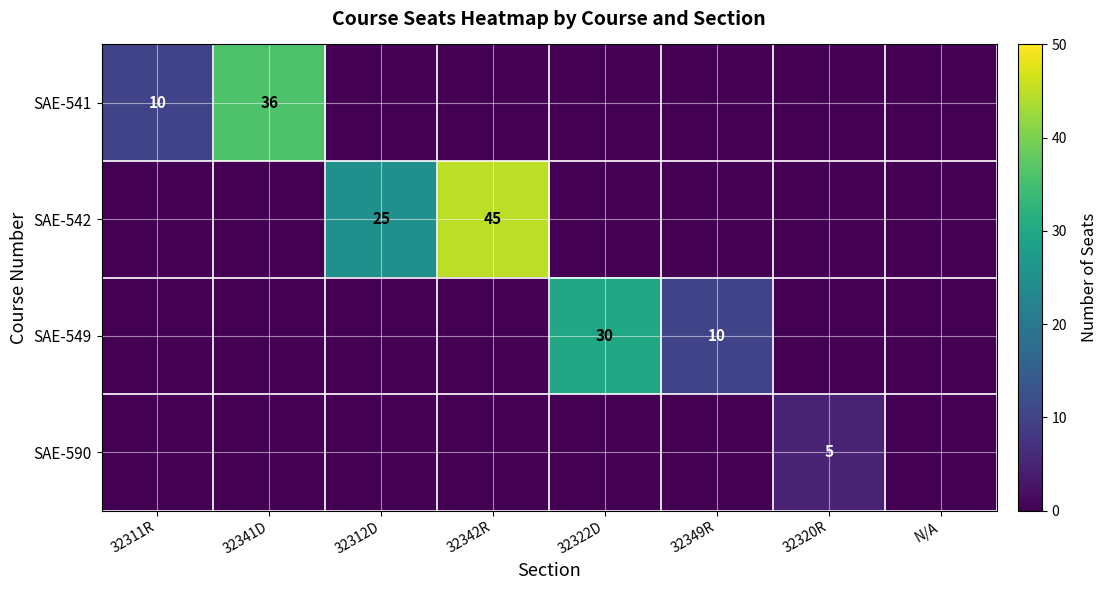

Is it true that SAE-542 equals 80 at 32342R?

False